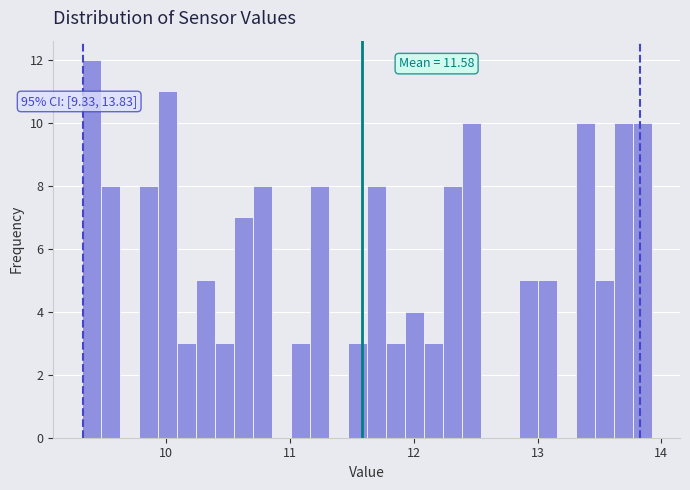

Read against the x-axis, roughly where is the centre of the tallest bar?

9.4